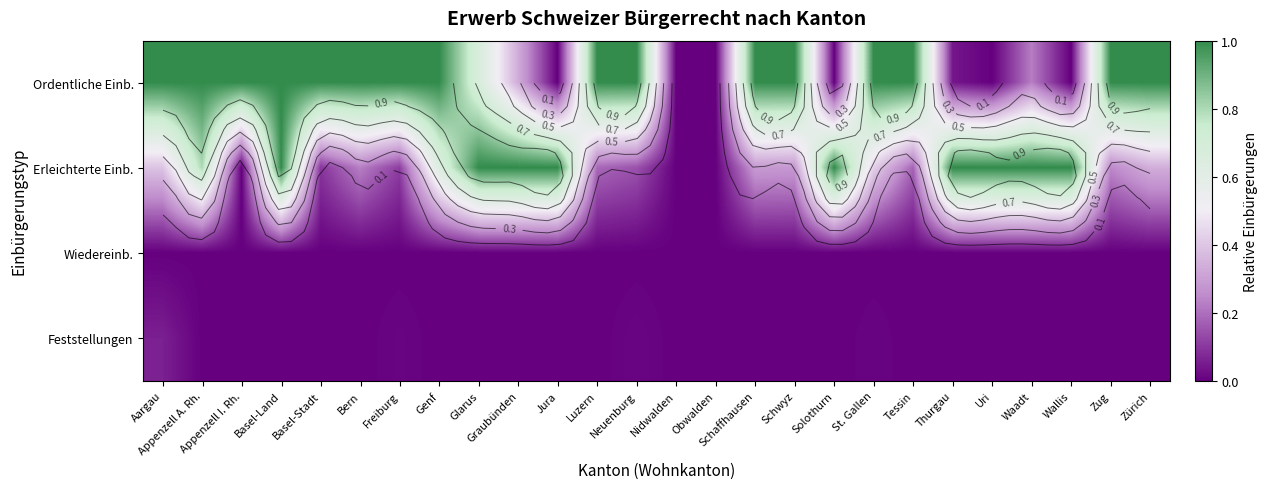

Which series has the largest total across all categories?

Ordentliche Einb.